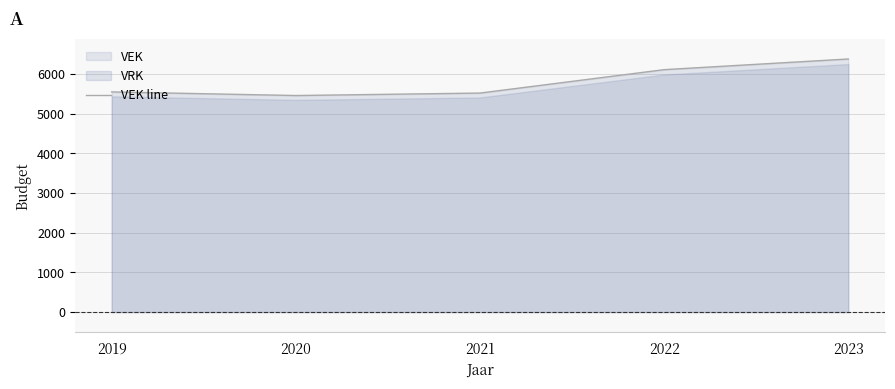

True or false: the data shows 5550 at 2019.

True